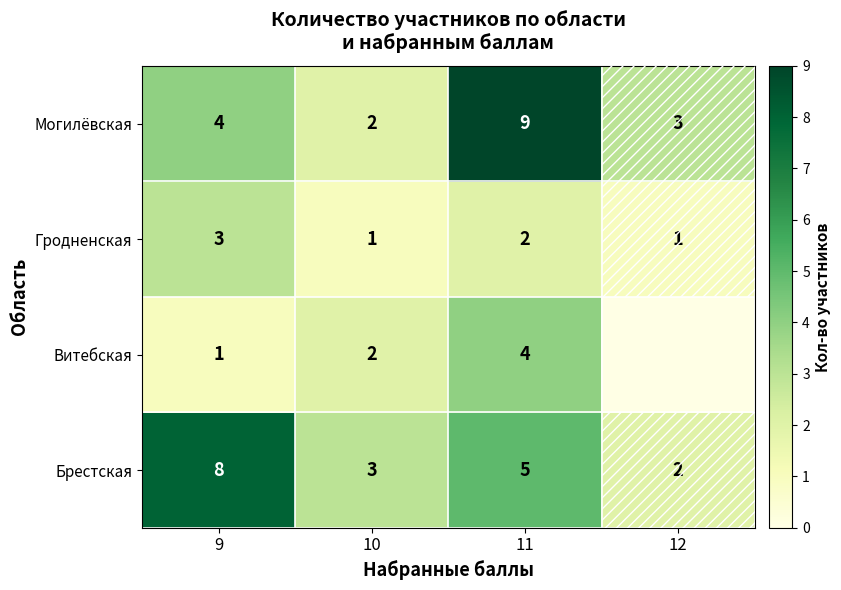

How many data points in Брестская are less than 5?

2